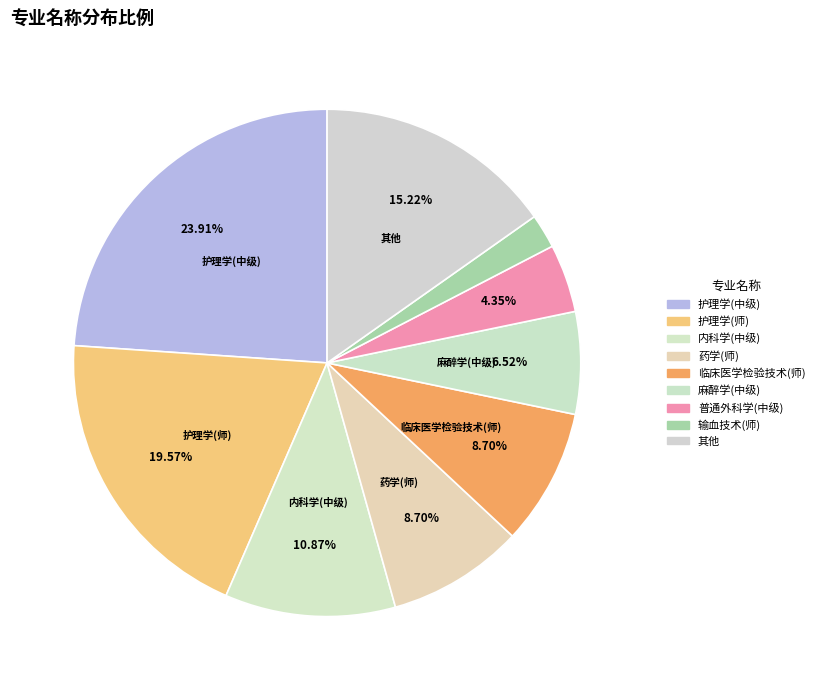

How many segments does this pie chart have?

9